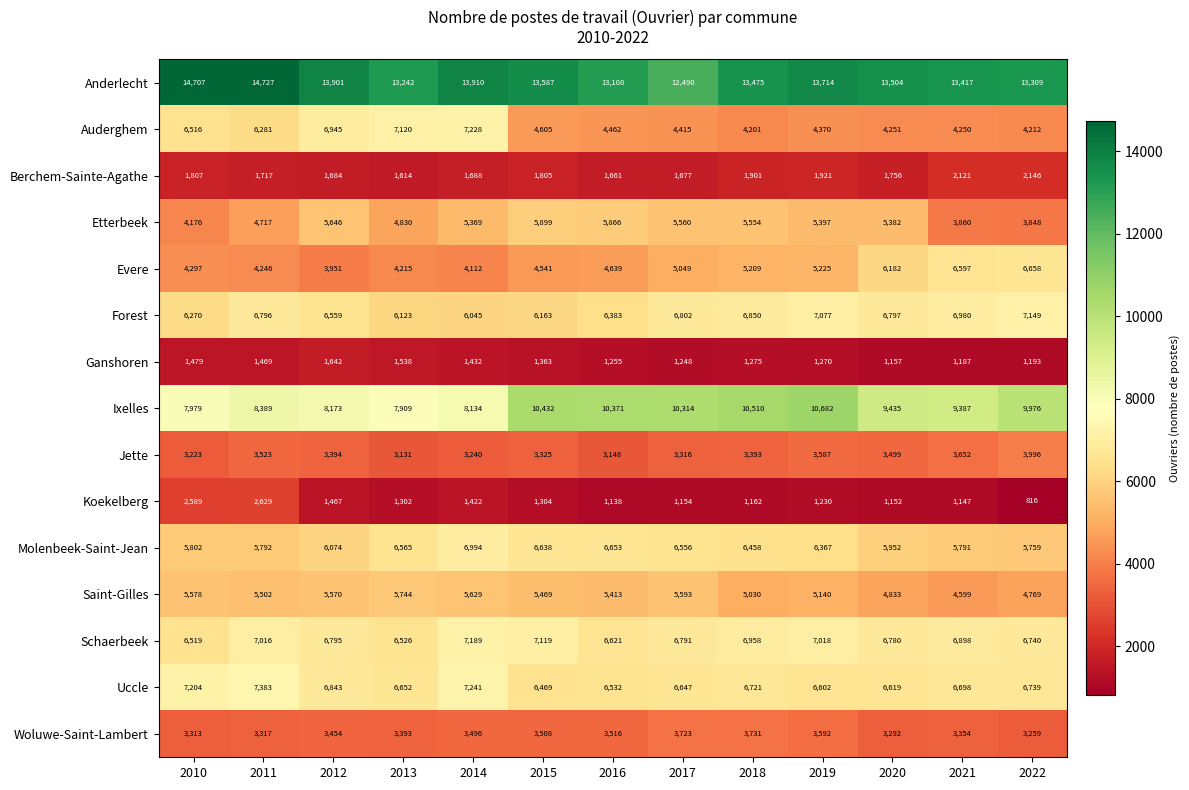

At 2011, list the series in order from smallest to largest.

Ganshoren, Berchem-Sainte-Agathe, Koekelberg, Woluwe-Saint-Lambert, Jette, Evere, Etterbeek, Saint-Gilles, Molenbeek-Saint-Jean, Auderghem, Forest, Schaerbeek, Uccle, Ixelles, Anderlecht